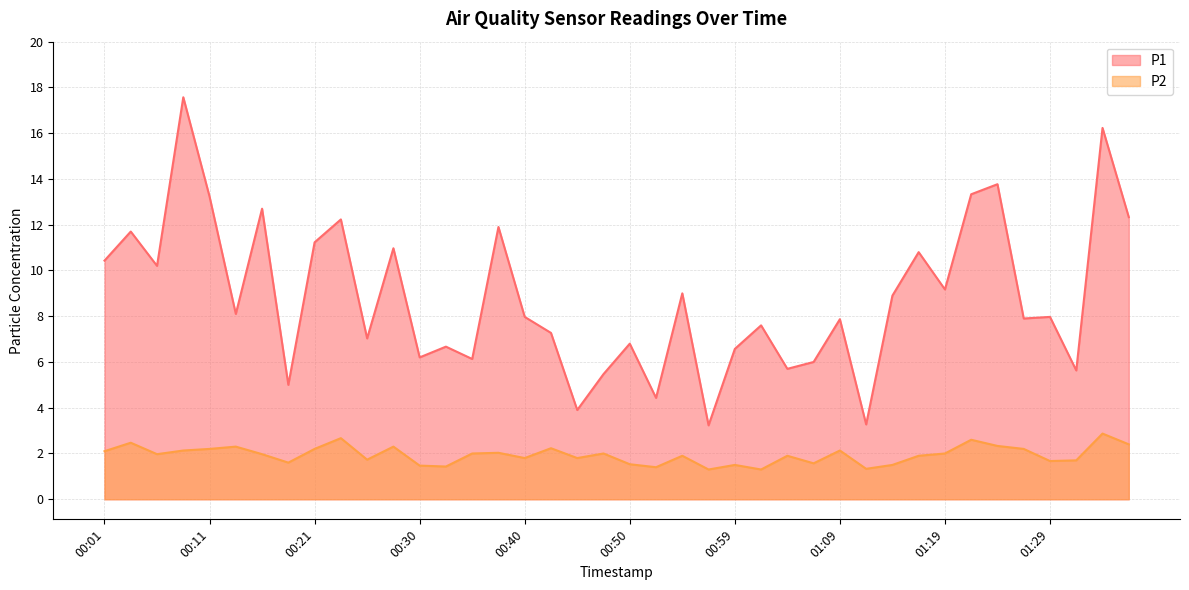

What is the total value across all series at 00:52?

5.8